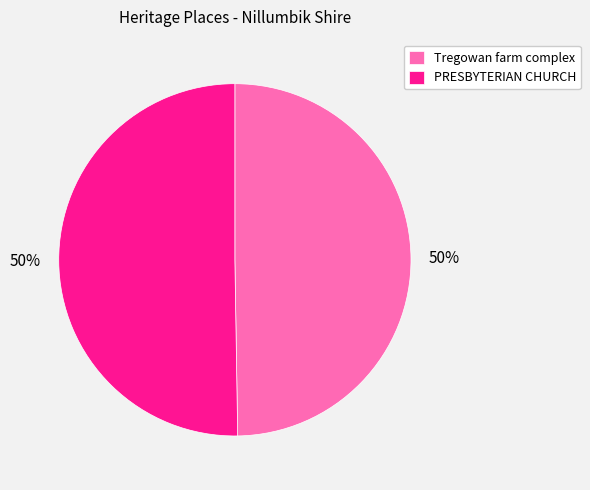

To the nearest percent, what percentage of the pie is PRESBYTERIAN CHURCH?

50%